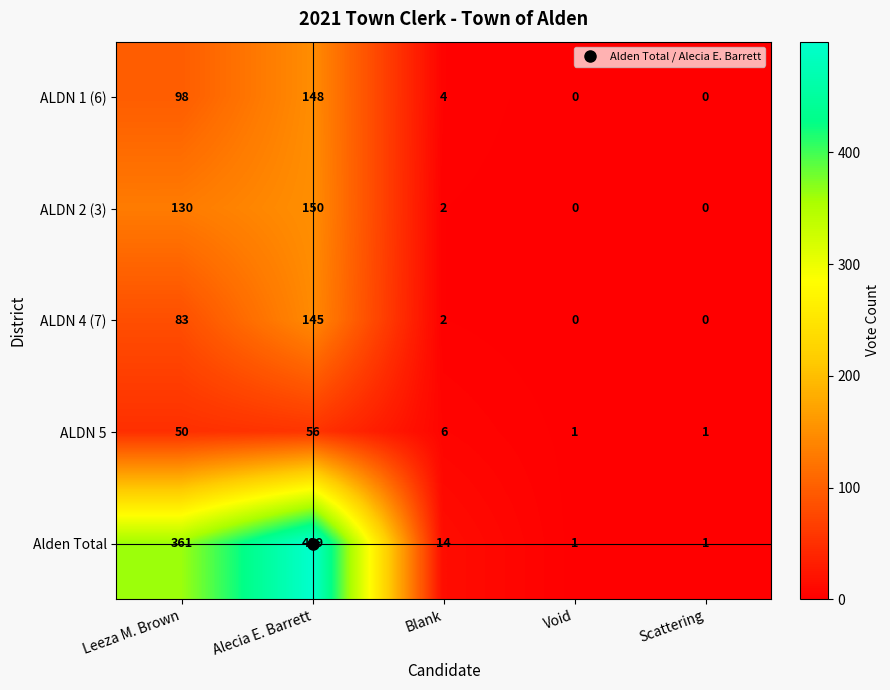

At Leeza M. Brown, list the series in order from smallest to largest.

ALDN 5, ALDN 4 (7), ALDN 1 (6), ALDN 2 (3), Alden Total